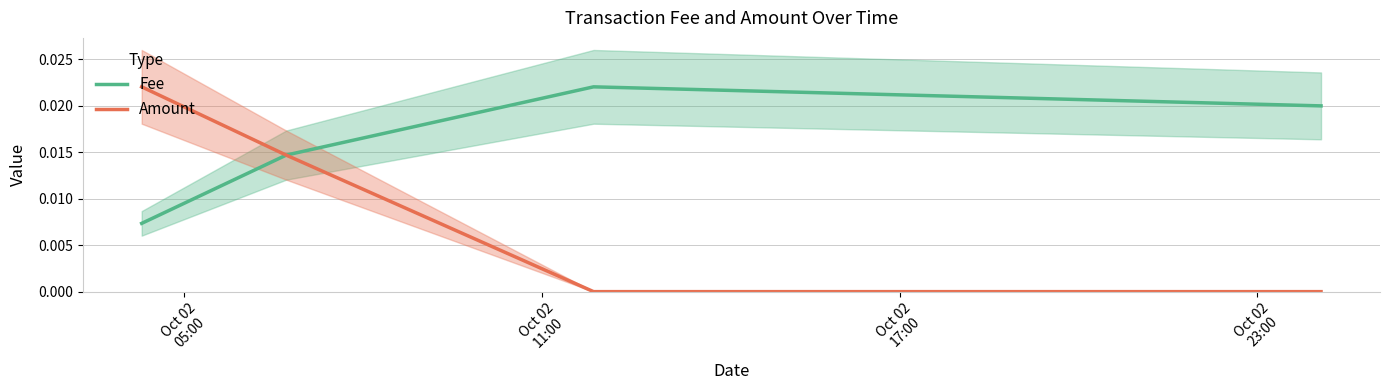

At Oct 02
11:00, list the series in order from largest to smallest.

Fee, Amount